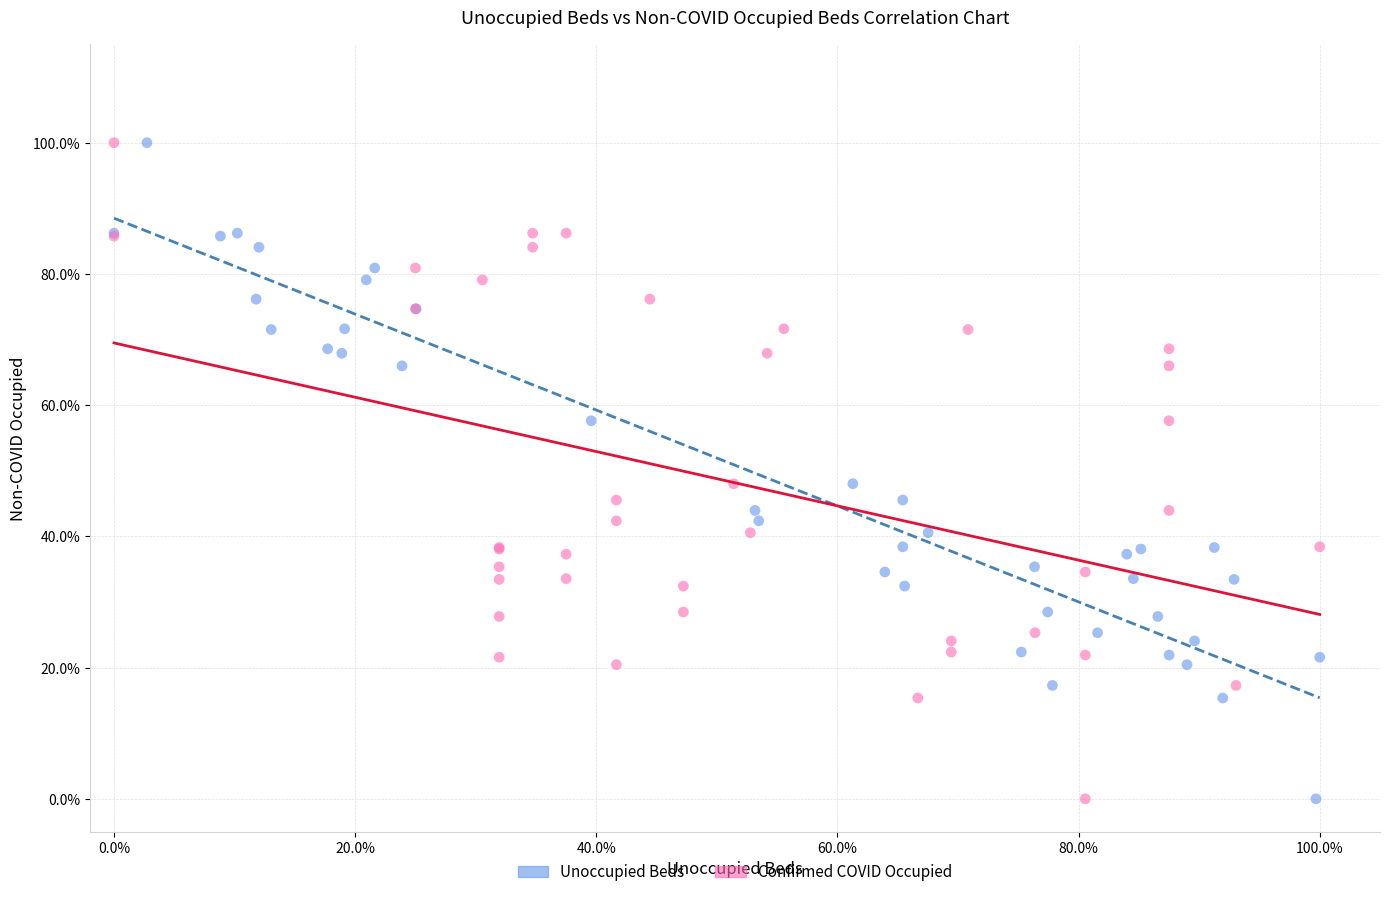

What are all the series names shown in the legend?

Unoccupied Beds, Confirmed COVID Occupied